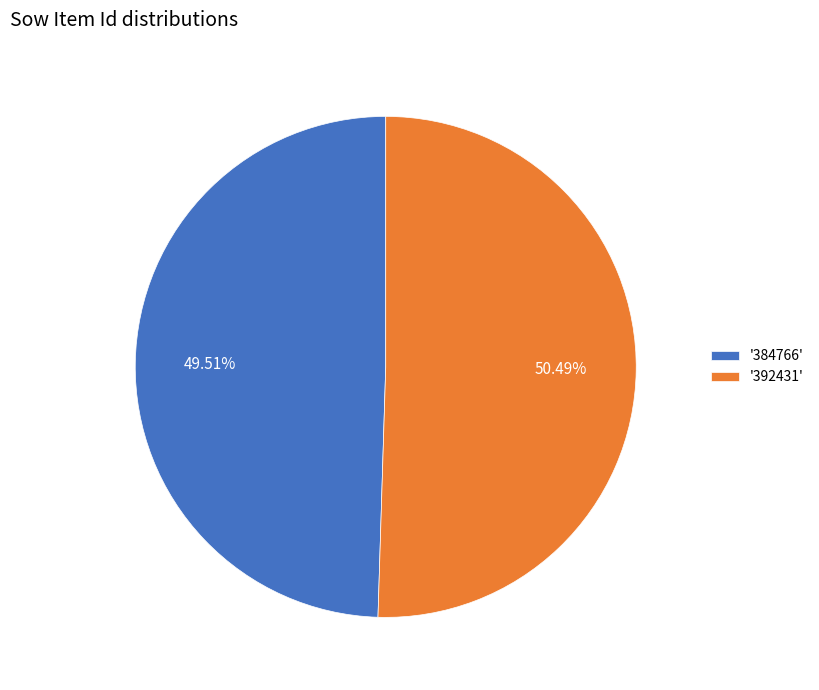

Count the number of slices in the pie.

2